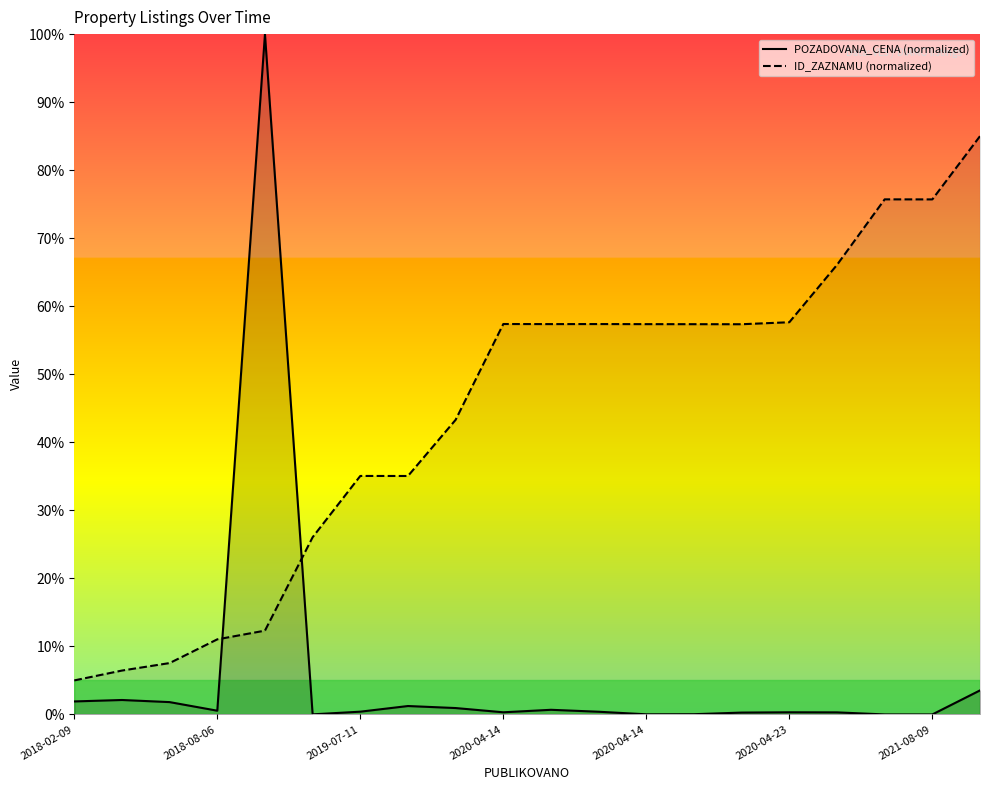

Reading right to left, extract all data points from this chart.

POZADOVANA_CENA (normalized): 3.5	0.0	0.0	0.3	0.3	0.3	0.0	0.0	0.4	0.7	0.3	0.9	1.2	0.4	0.0	100.0	0.5	1.8	2.1	1.9
ID_ZAZNAMU (normalized): 85.0	75.7	75.7	66.1	57.6	57.4	57.4	57.4	57.4	57.4	57.4	43.3	35.0	35.1	26.0	12.3	11.0	7.6	6.5	5.0